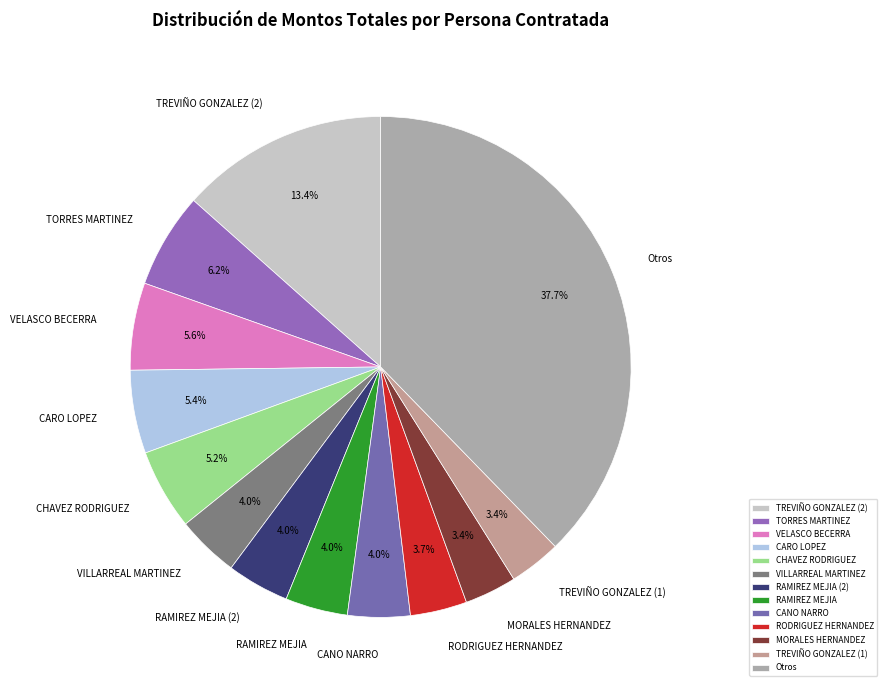

Which category has the biggest portion of the pie?

Otros